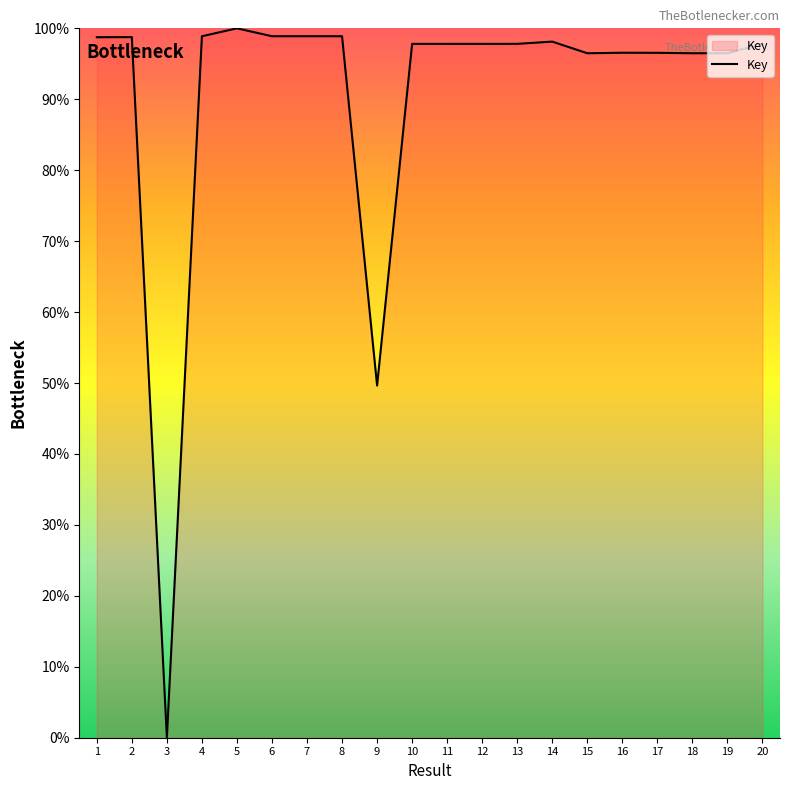

What is the approximate value at 7?

98.9